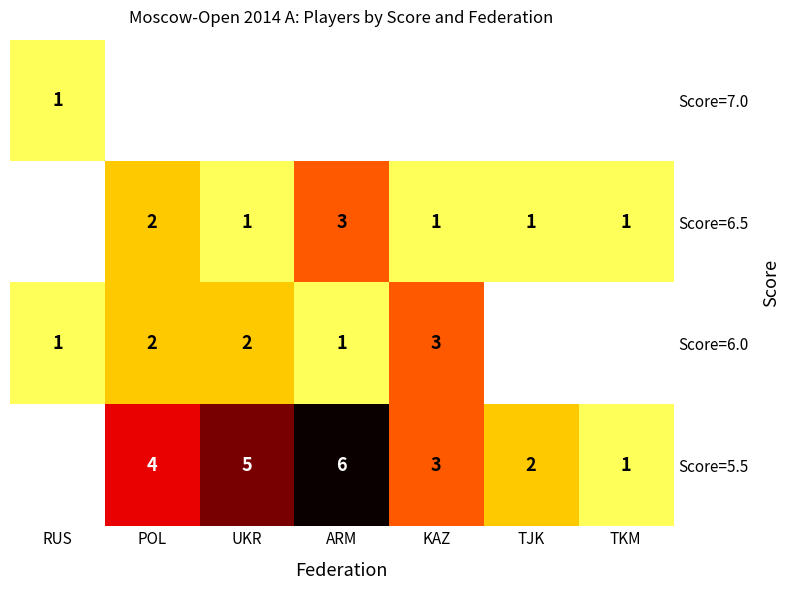

Which has a higher value, ARM or UKR?

ARM